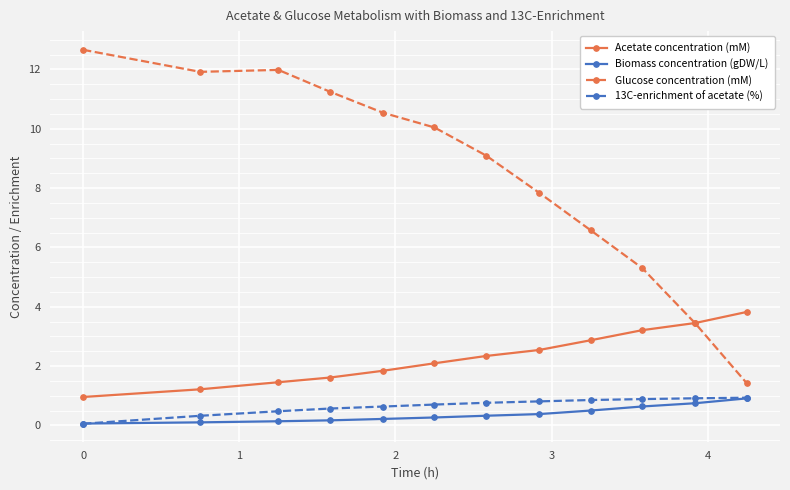

True or false: Biomass concentration (gDW/L) and Glucose concentration (mM) cross at least once.

False